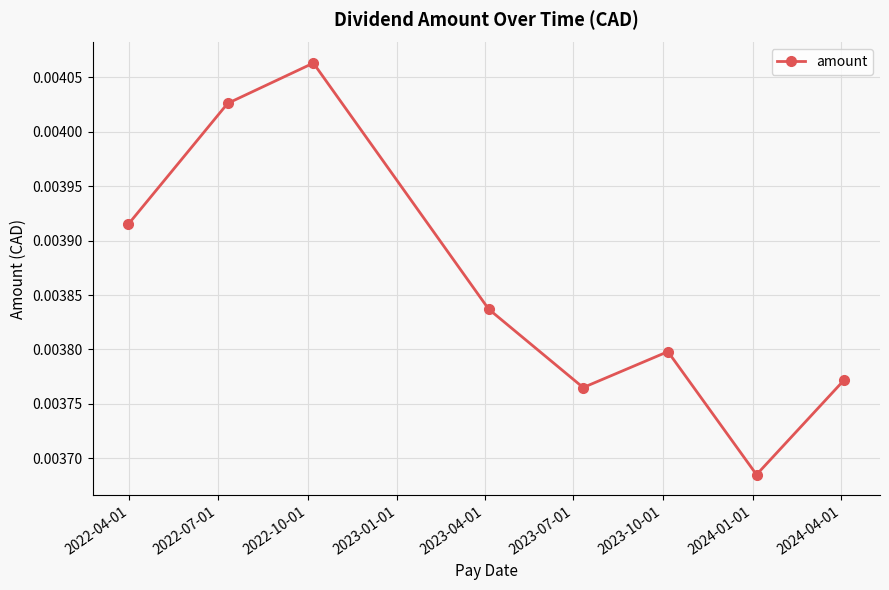

Count the values in the range 0 to 1.

8